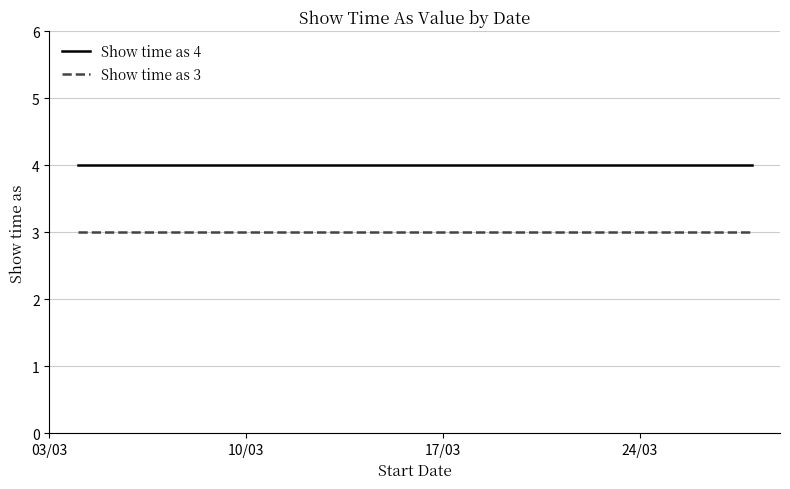

Does the chart have visible grid lines?

Yes